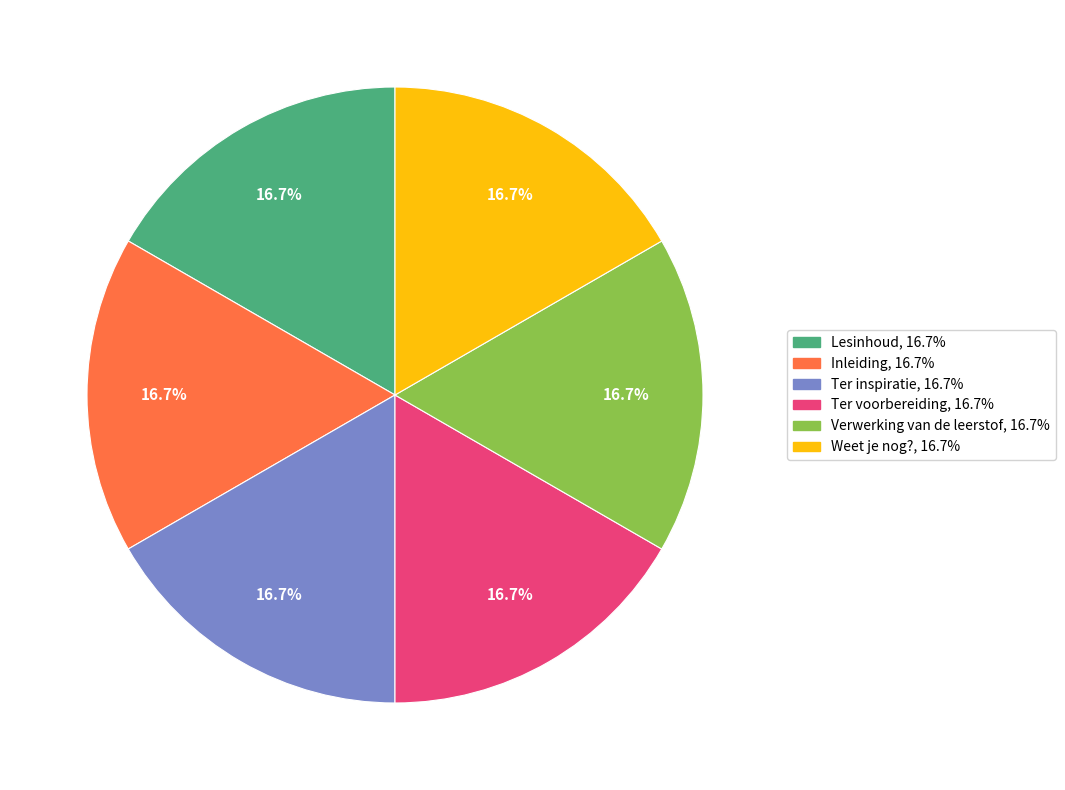

How much of the chart is everything except Ter voorbereiding?

83.3%